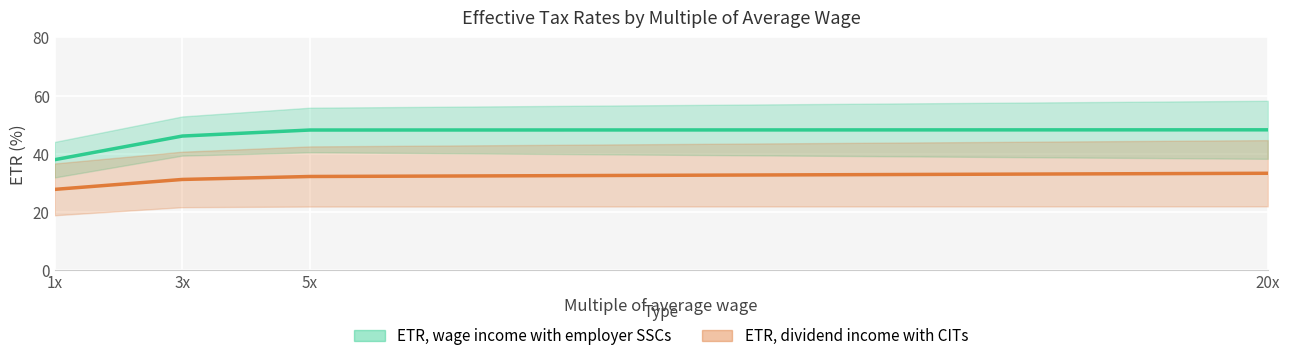

How many series are shown in this chart?

2